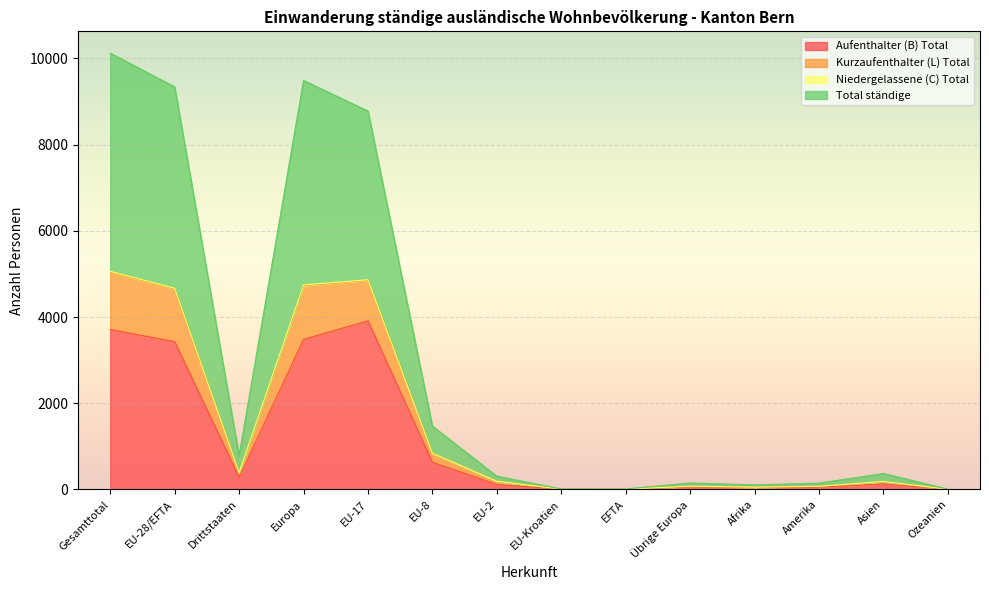

What is the minimum value for Kurzaufenthalter (L) Total?

8